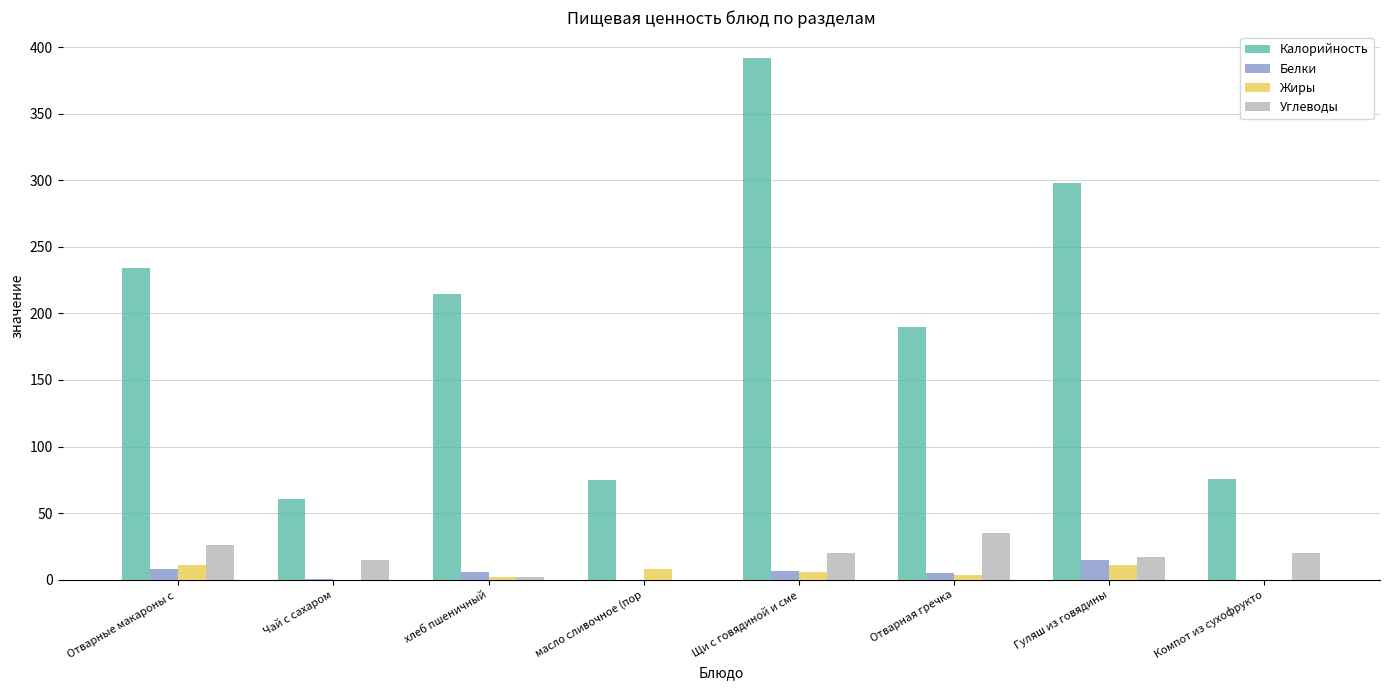

What is the maximum value shown in the chart?

391.7